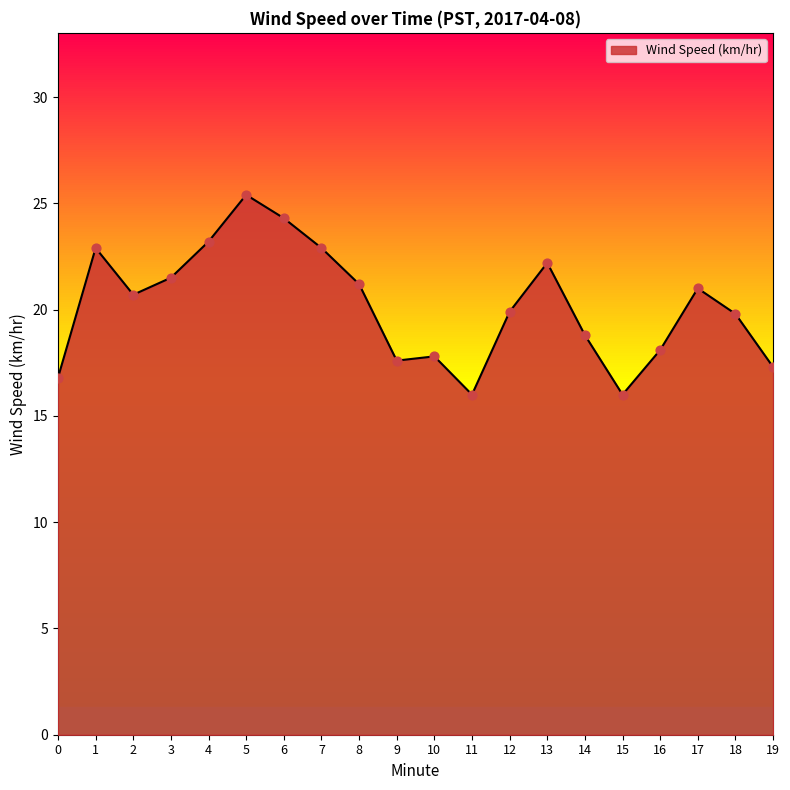

Approximately how many times larger is the value at 0 compared to 14?

0.9